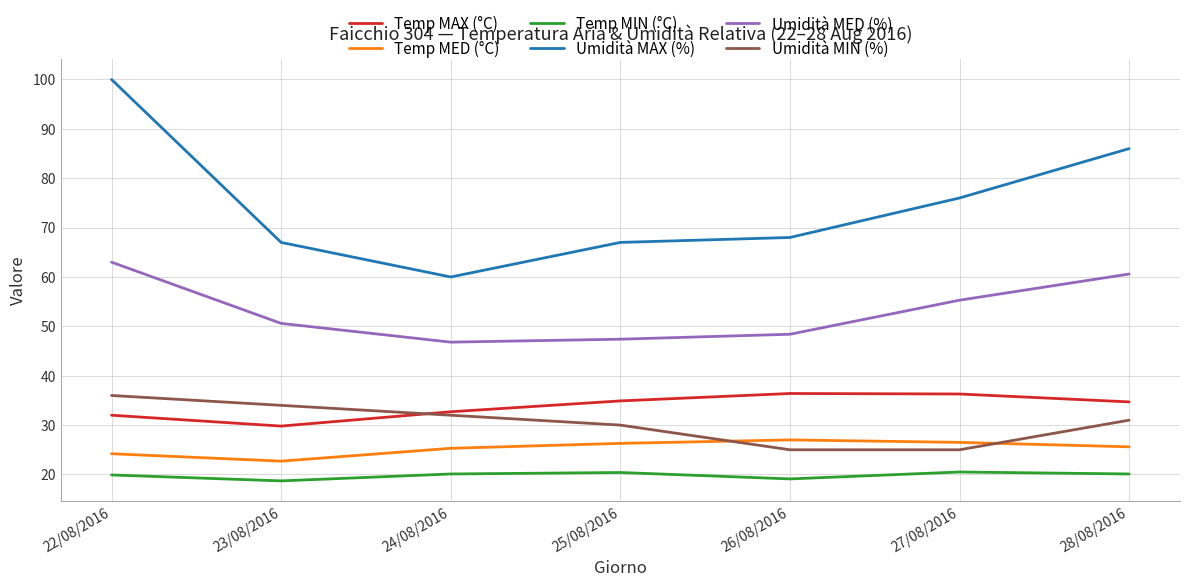

Where is Temp MED (°C) nearest to the value 24?

22/08/2016